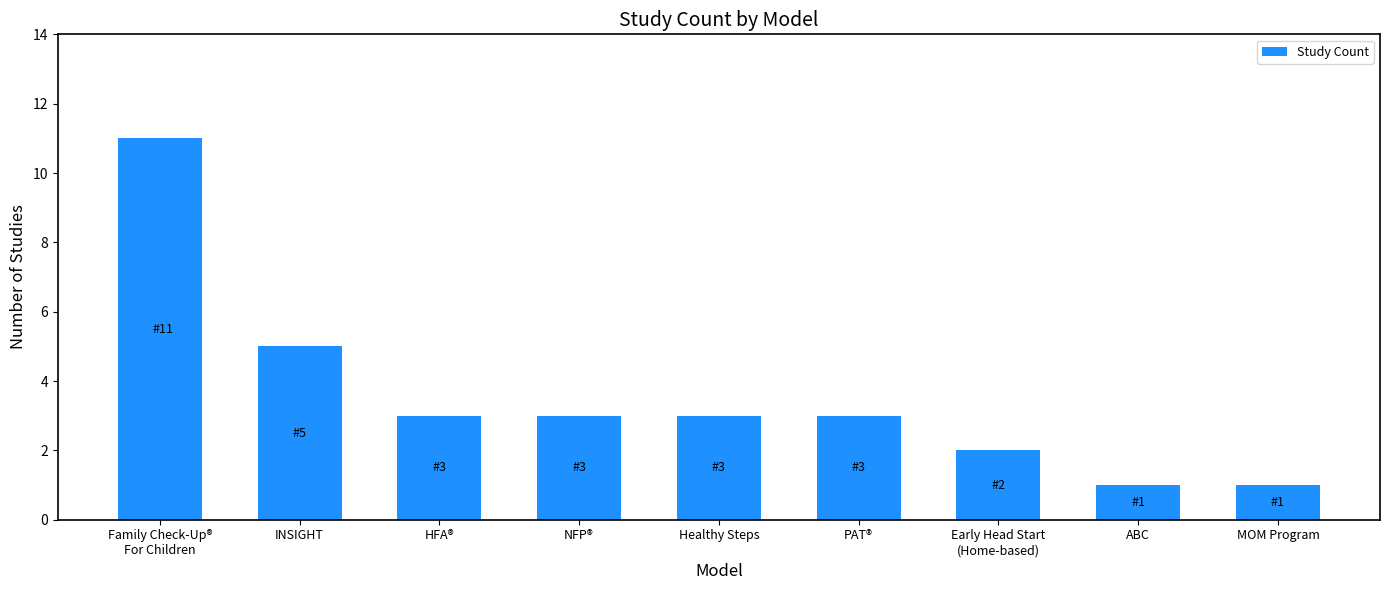

What is the difference between the second highest and second lowest values?

4